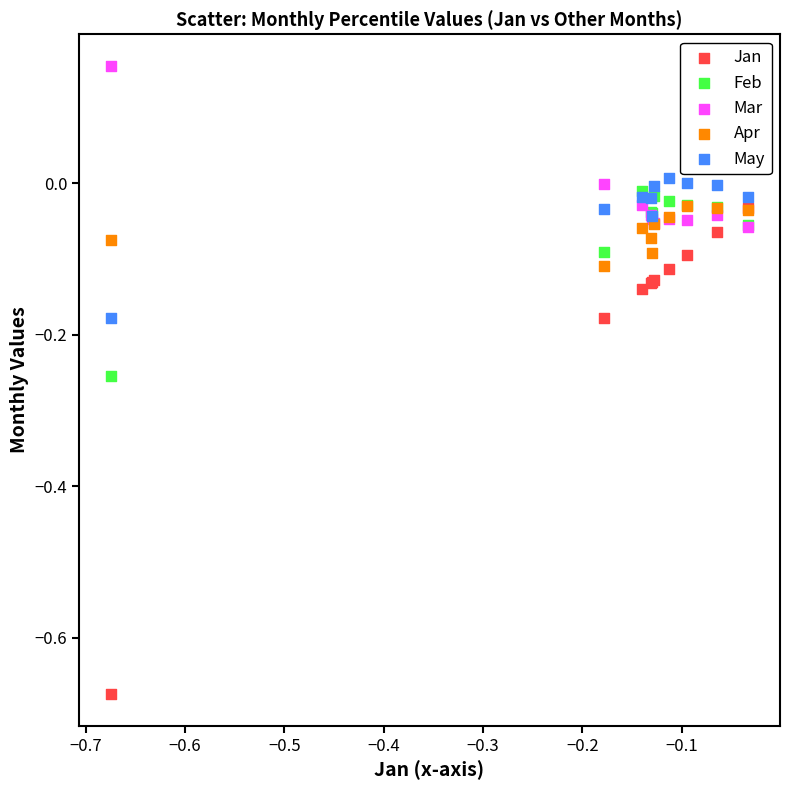

Which series contains the lowest Y value?

Jan